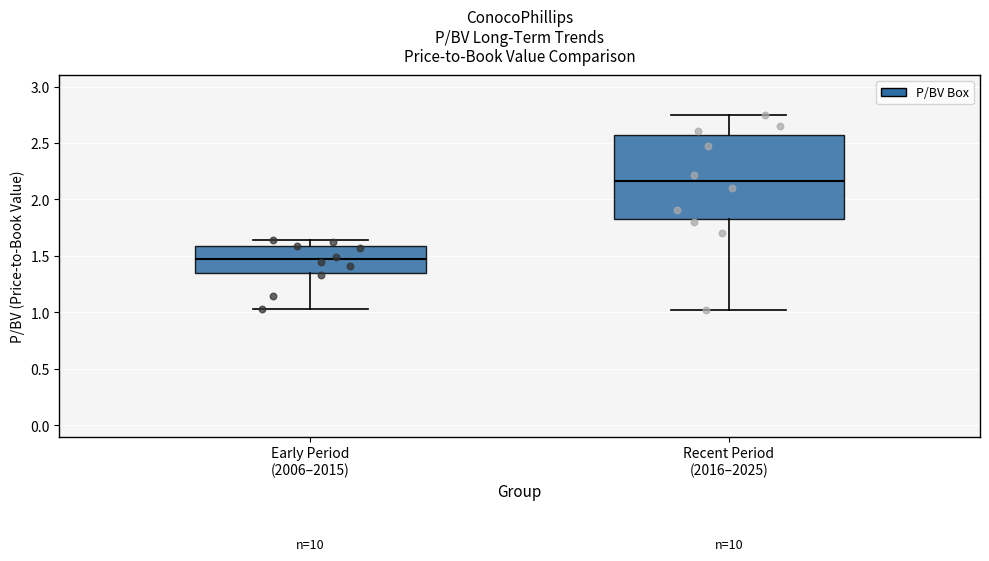

Reading left to right, read every box against the y-axis: the position of its median line, the range the box covers, and the ends of its whiskers. The values are not printed on the chart, so give them approximately, as read against the axis.

Early Period (2006–2015): median 1.45, box 1.35 to 1.60, whiskers 1.05 to 1.65
Recent Period (2016–2025): median 2.15, box 1.85 to 2.60, whiskers 1.00 to 2.75